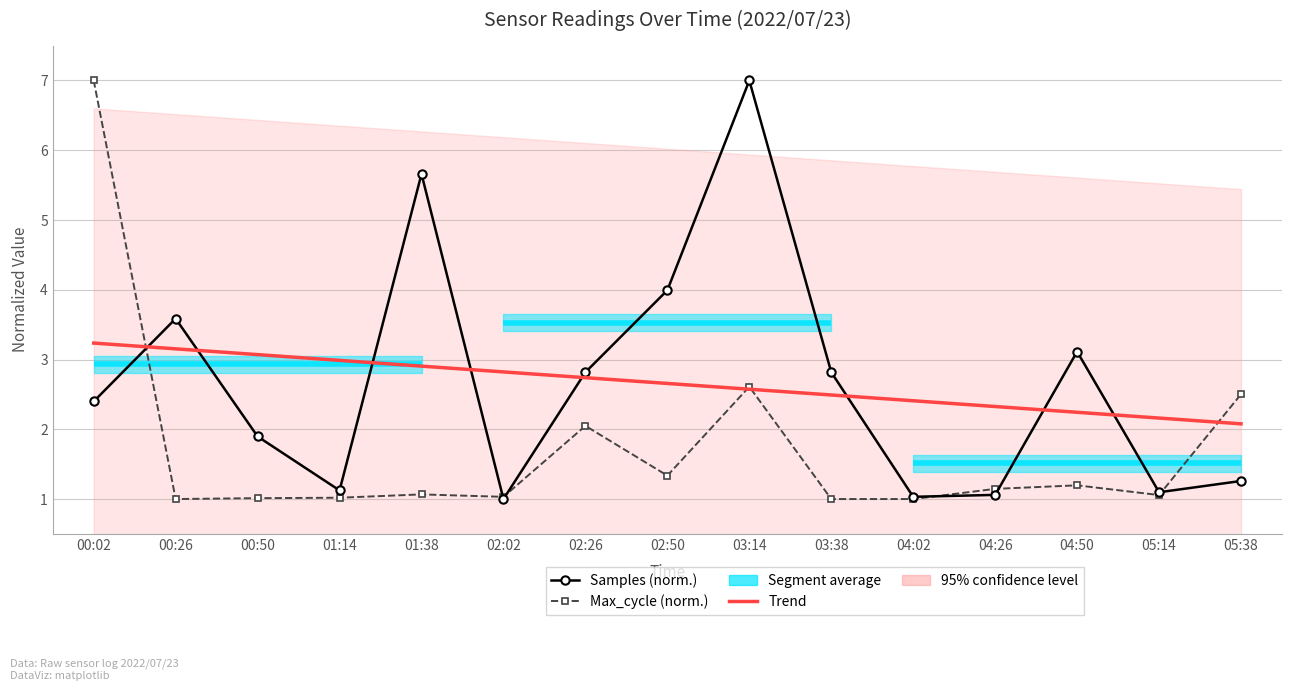

Between which two adjacent categories do Samples (norm.) and Trend first intersect?

00:02 and 00:26